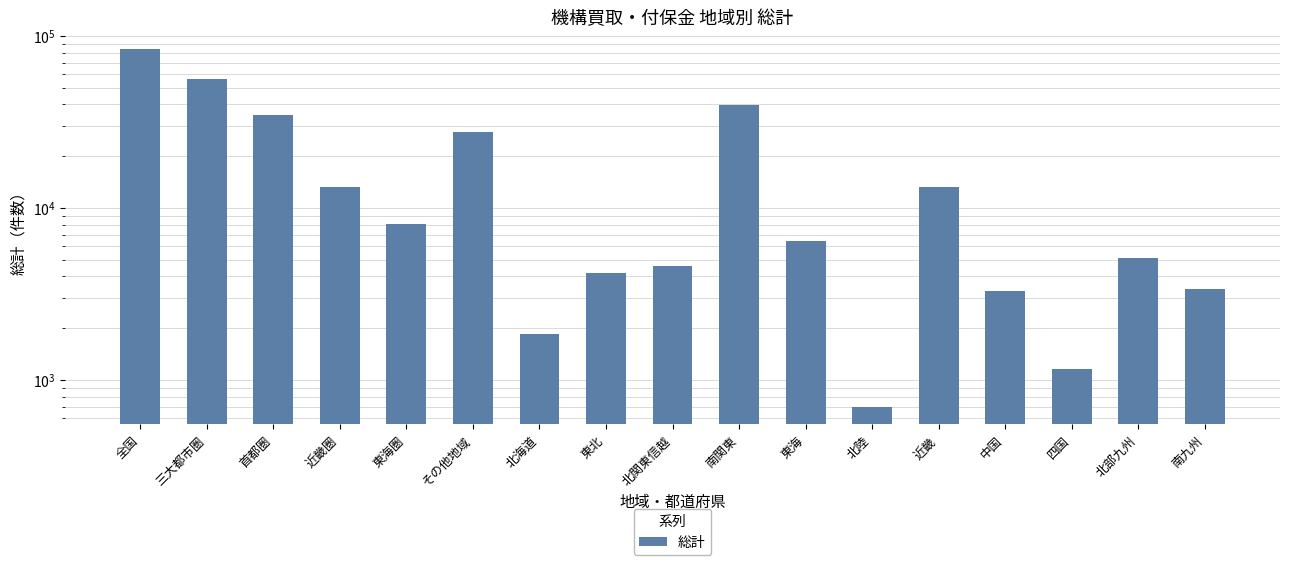

Approximately how many times larger is the value at 南九州 compared to 北海道?

1.8